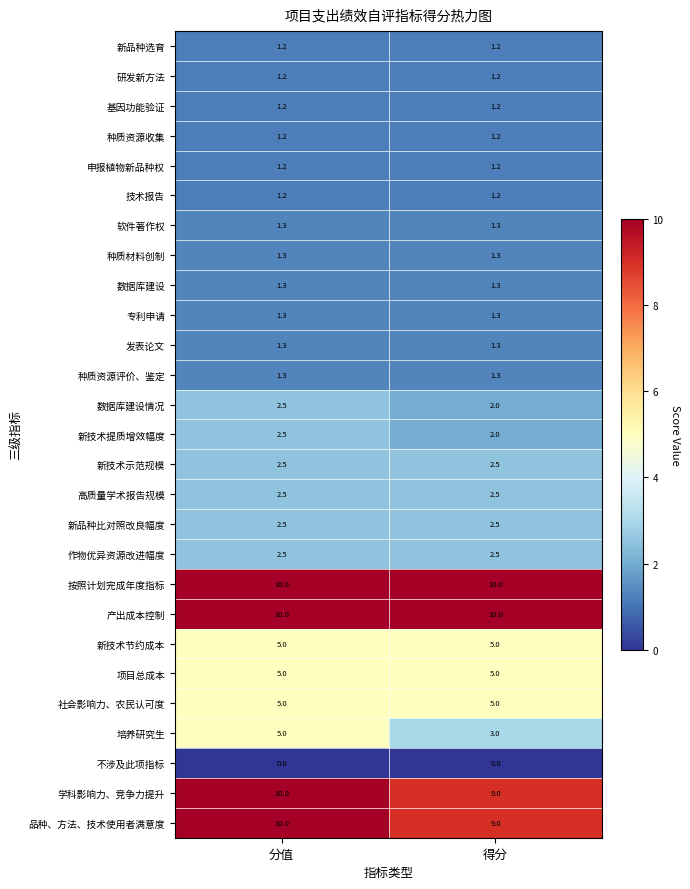

Read the 作物优异资源改进幅度 value at 得分.

2.5